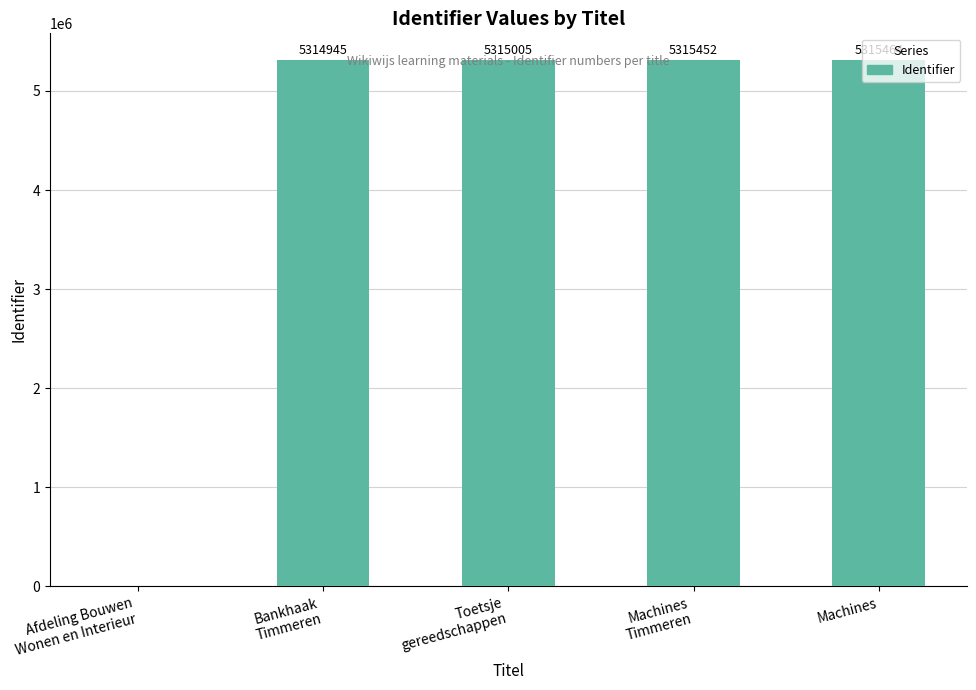

What is the maximum value shown in the chart?

5315464